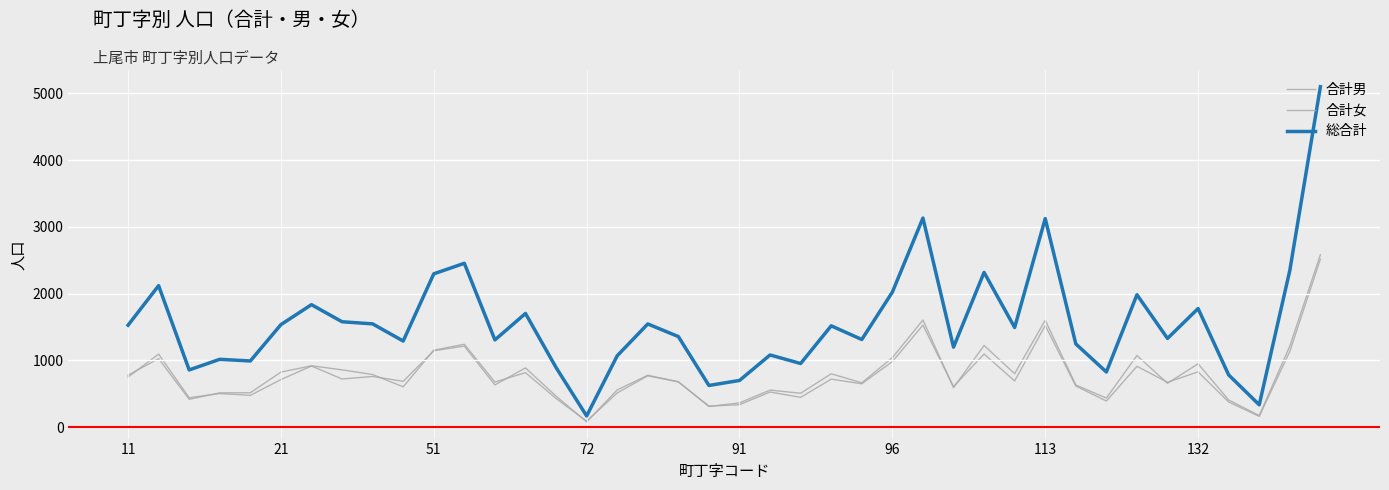

Rank the series by their maximum value, from highest to lowest.

総合計, 合計女, 合計男